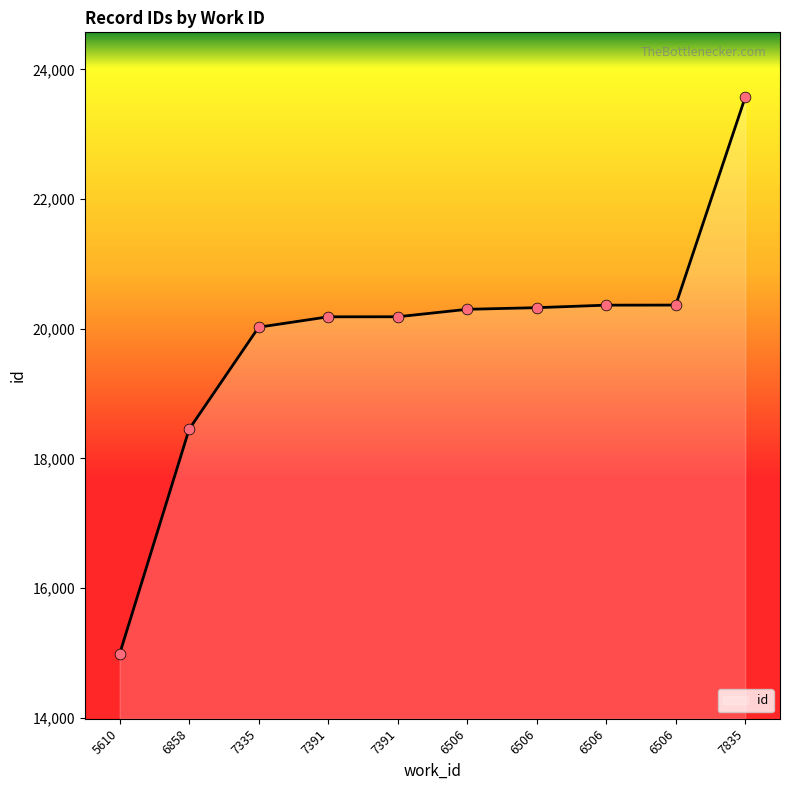

What is the change in value from 7391 to 6506?

+140